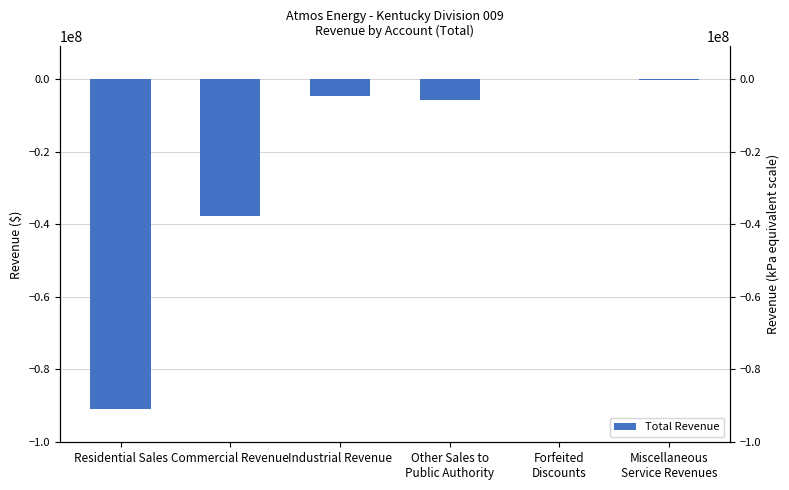

How many positive values are there?

1